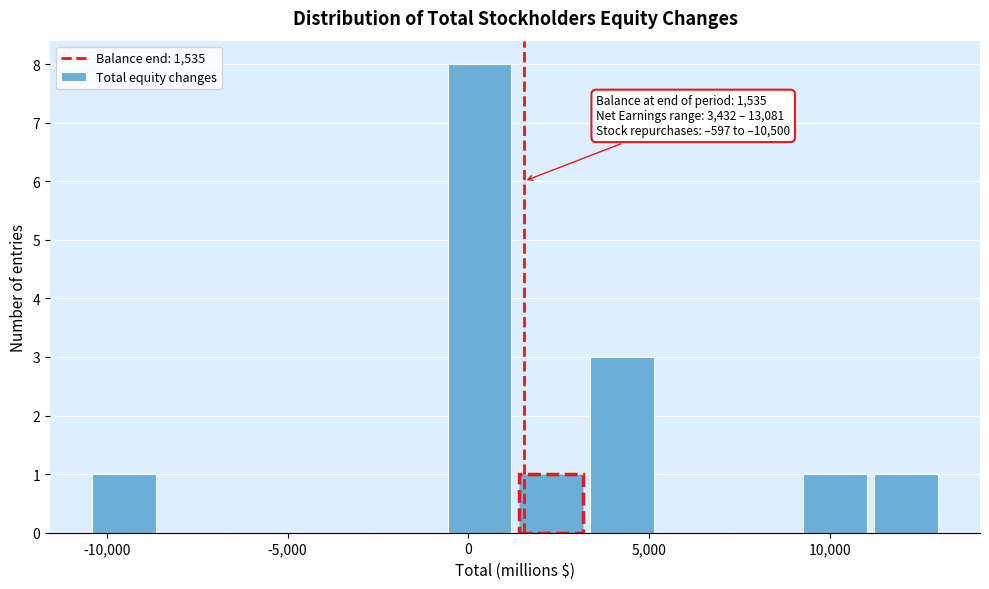

Read against the x-axis, roughly where is the centre of the tallest bar?

500